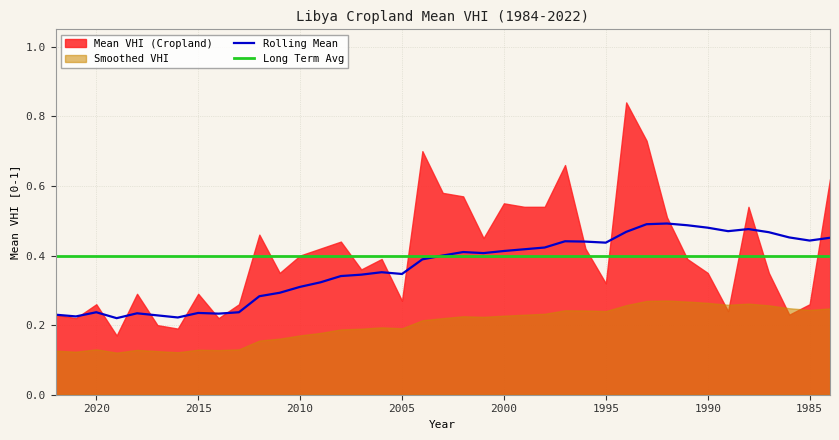

Which series has the largest total across all categories?

Long Term Avg